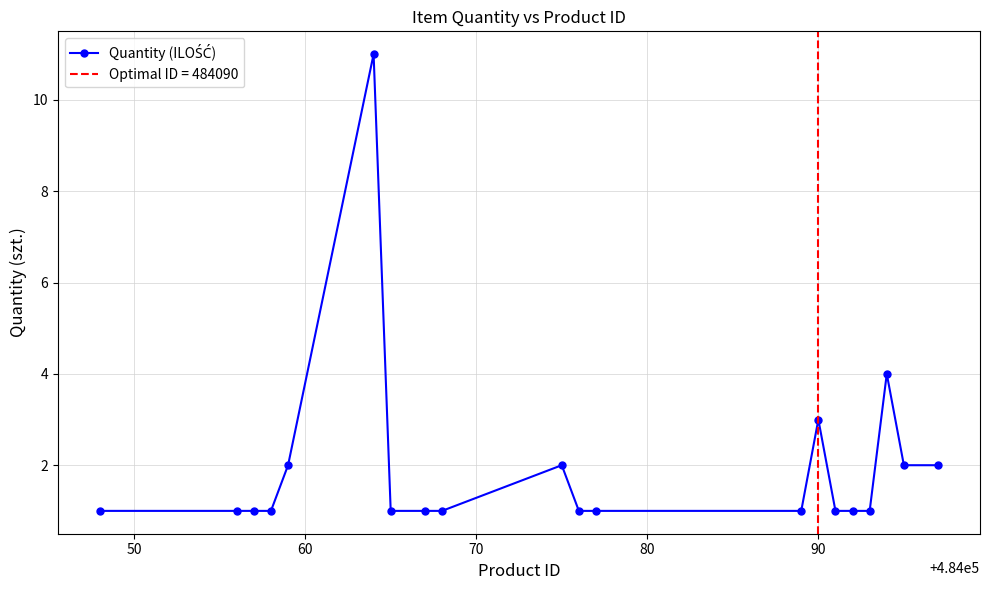

The value at 40 is 2. True or false?

False